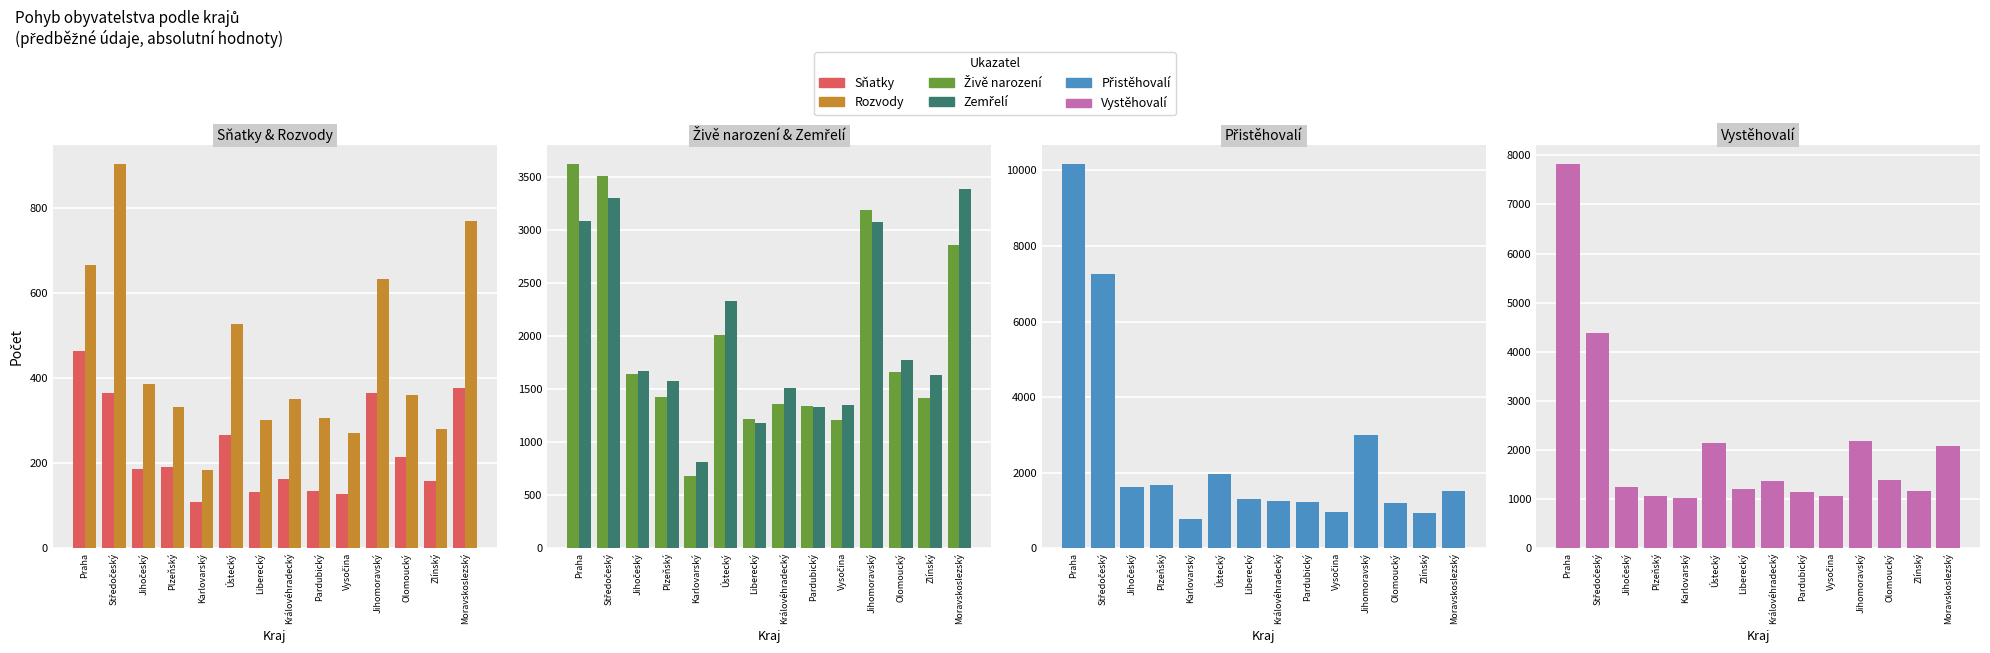

Does the chart contain stacked bars?

No